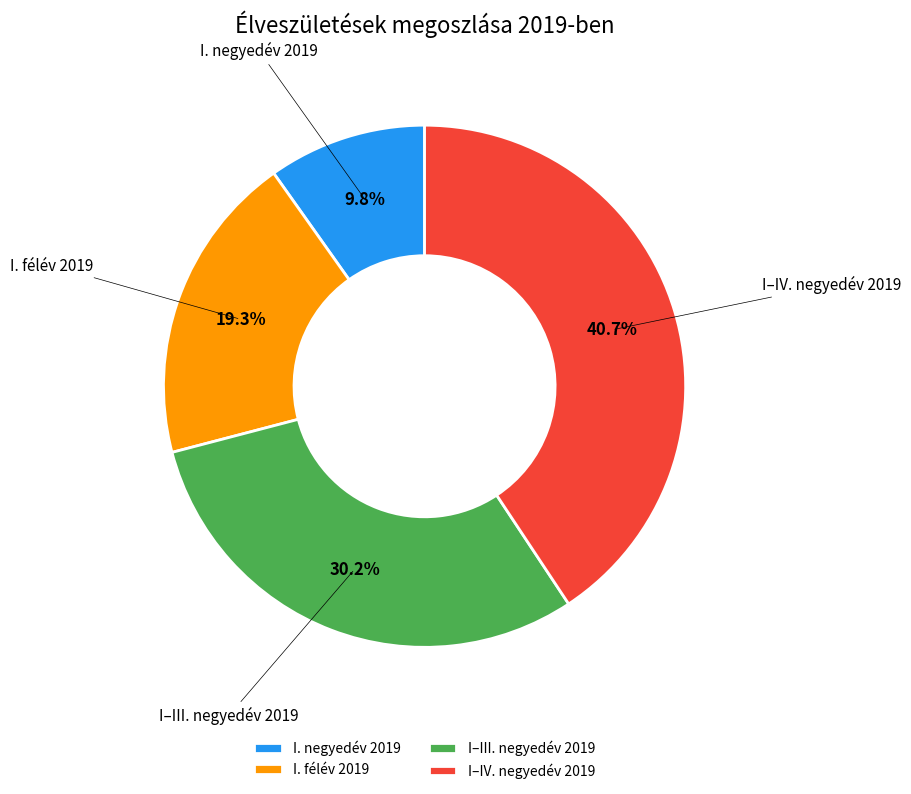

Is it true that I. félév is 30% of the pie?

False